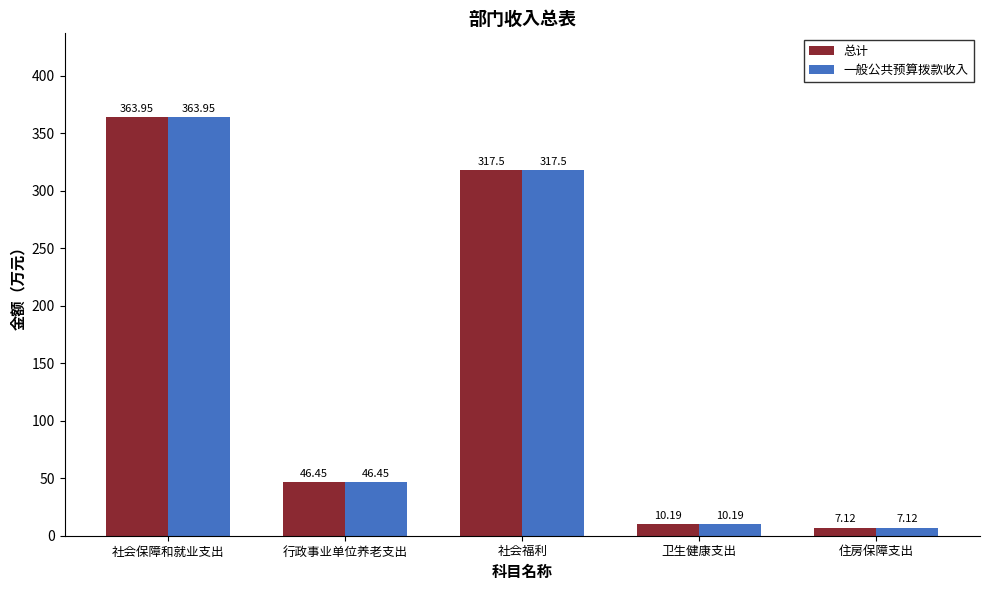

What is the total value across all series at 社会福利?

635.0